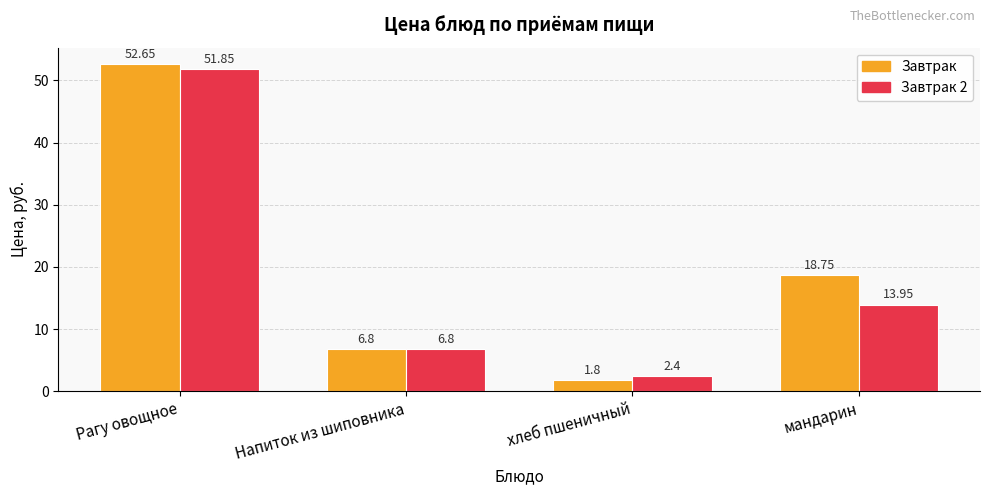

What is the total value across all series at мандарин?

32.7